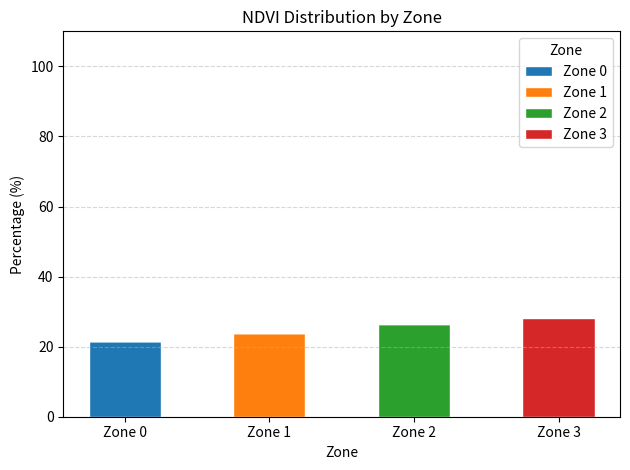

True or false: Zone 0 has a value of 11.7 at Zone 0.

False